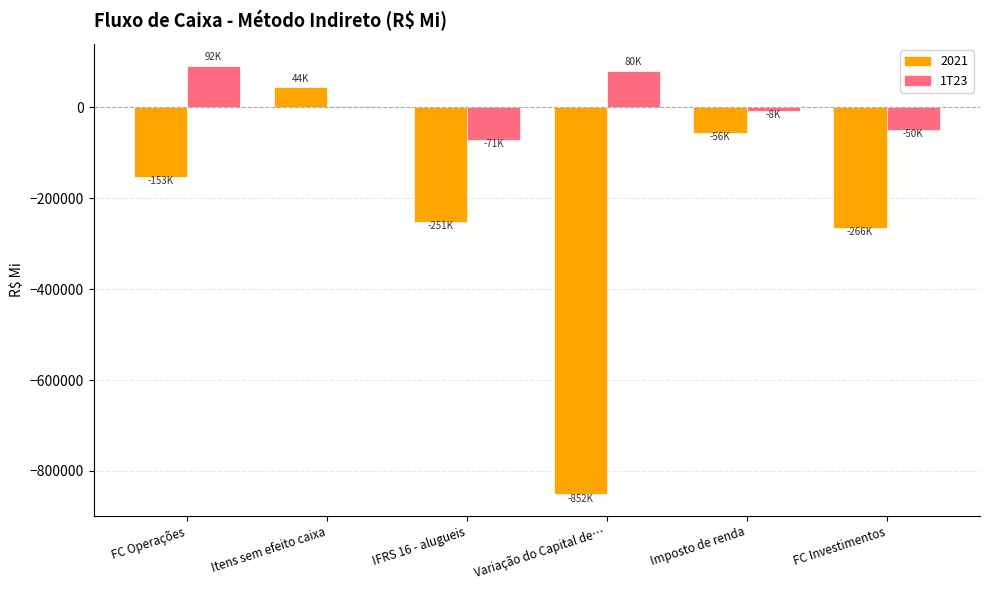

What is the sum of all 1T23 values?

46187.0